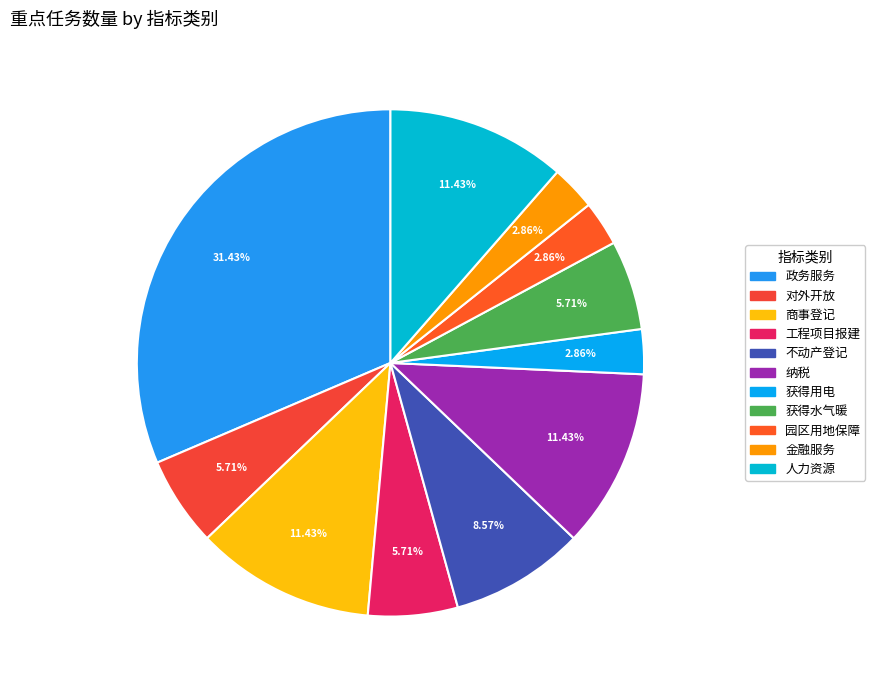

Is the sum of 对外开放 and 园区用地保障 greater than half?

No